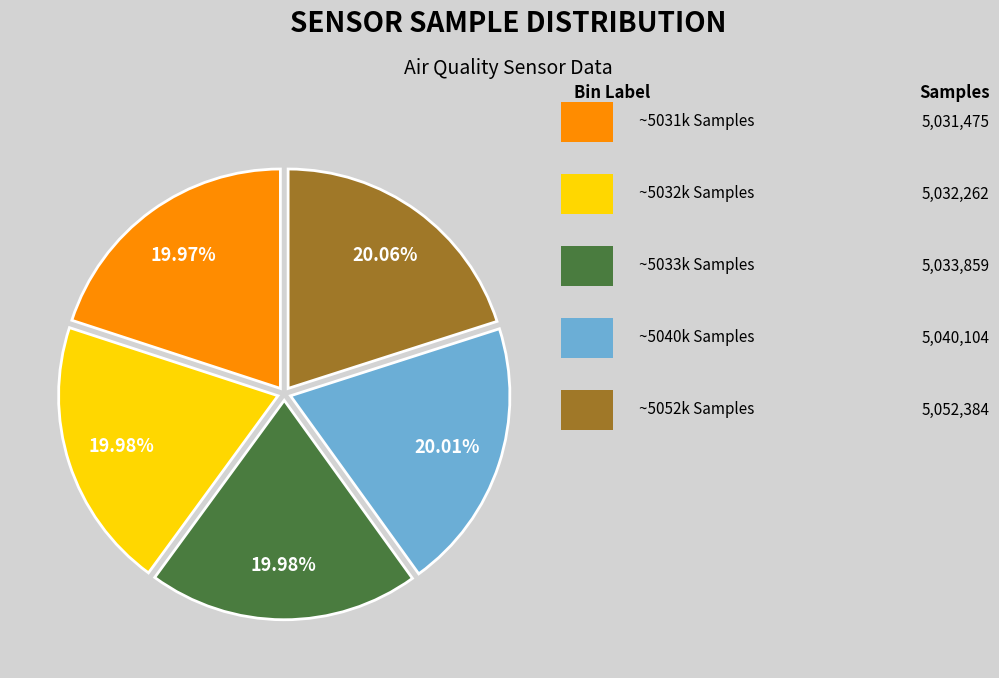

Is there any slice that represents more than half of the pie?

No